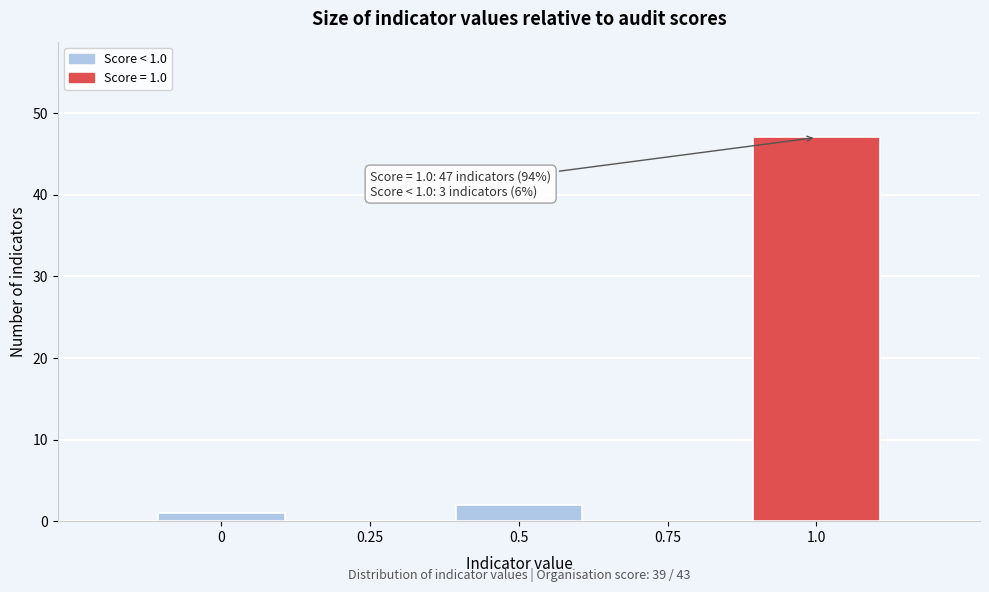

Reading left to right, list all the values displayed in this chart.

0=1	0.25=0	0.5=2	0.75=0	1.0=47